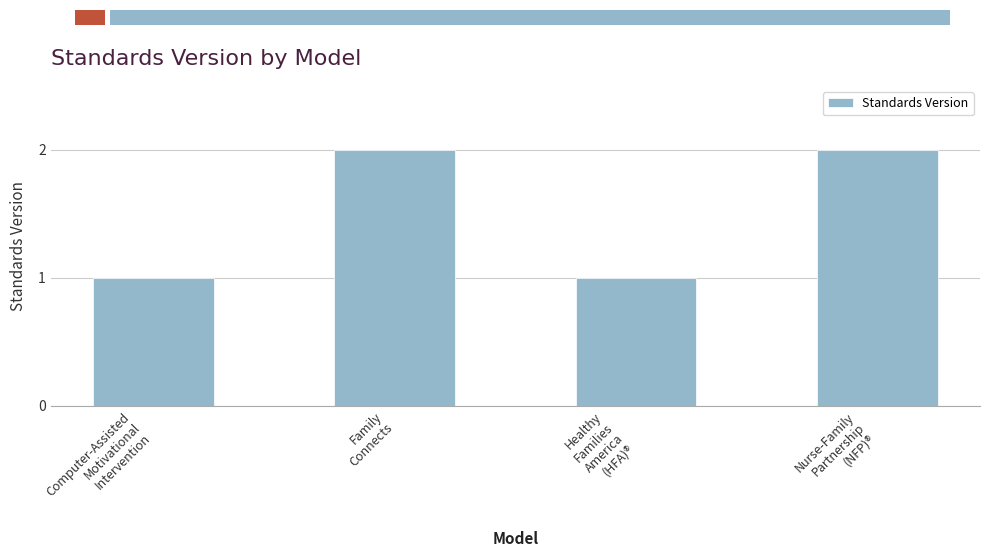

What is the sum of all values?

6